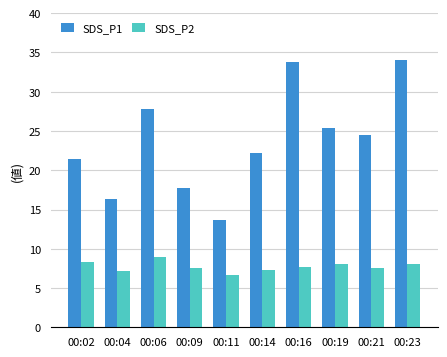

Which series has the largest range (max minus min)?

SDS_P1